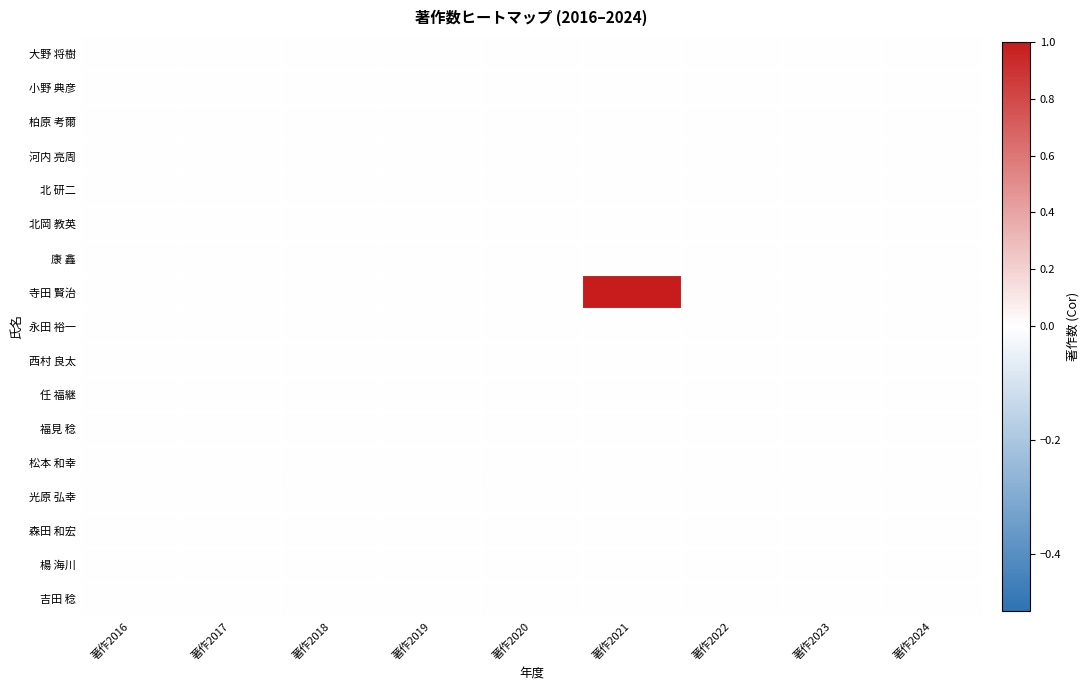

List the series in order of their peak value, lowest first.

大野 将樹, 小野 典彦, 柏原 考爾, 河内 亮周, 北 研二, 北岡 教英, 康 鑫, 永田 裕一, 西村 良太, 任 福継, 福見 稔, 松本 和幸, 光原 弘幸, 森田 和宏, 楊 海川, 吉田 稔, 寺田 賢治